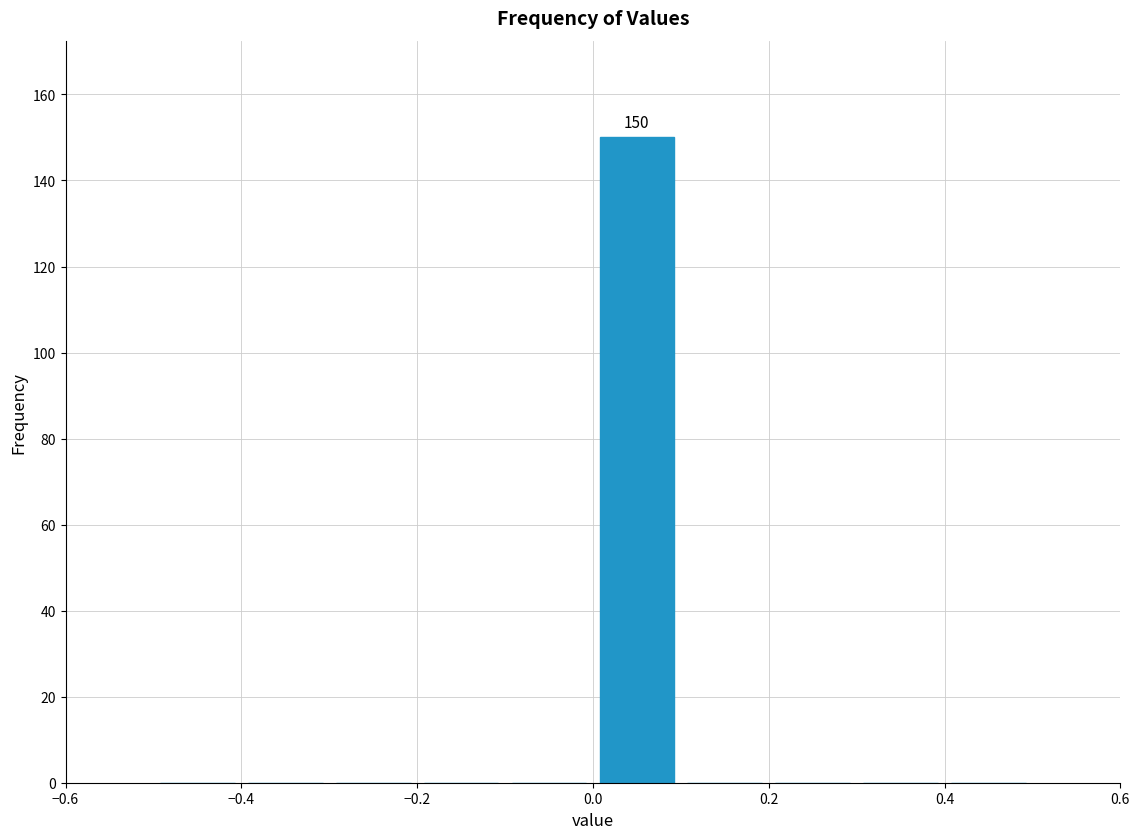

Over which range of the x-axis is the bar tallest?

0.0 to 0.1